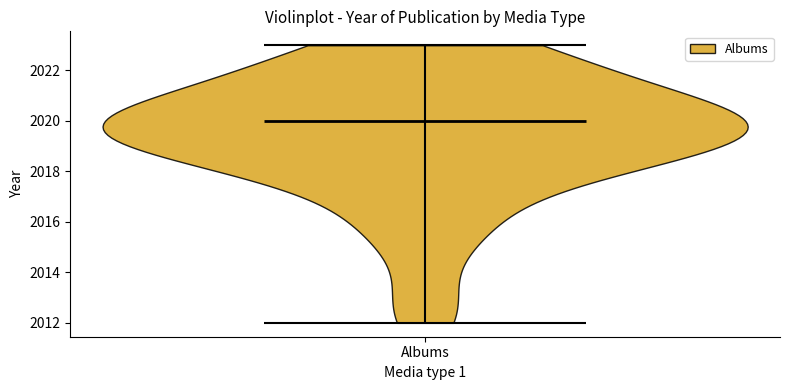

Read this violin plot against the y-axis: where its median line is, and the lowest and highest points the violin reaches. The values are not printed on the chart, so give them approximately, as read against the axis.

median line 2020, lowest point 2012, highest point 2023